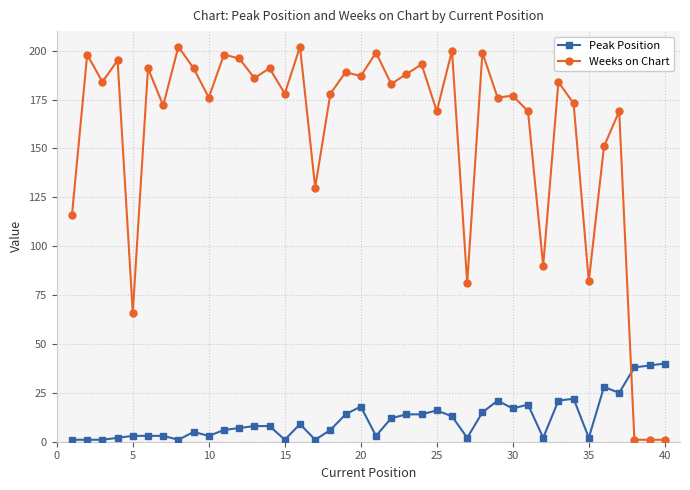

How many times do Peak Position and Weeks on Chart cross each other?

1